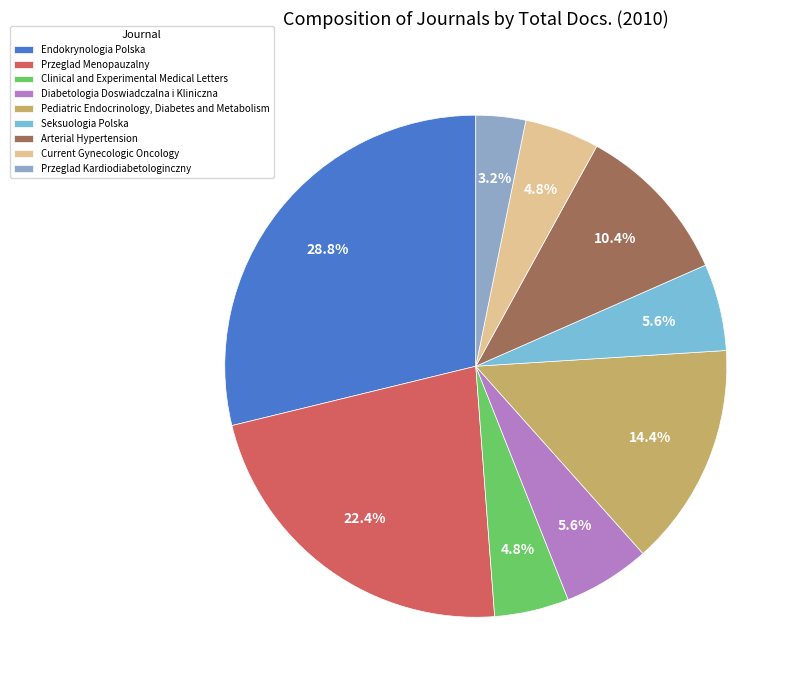

Which category has the smallest portion of the pie?

Przeglad Kardiodiabetologinczny